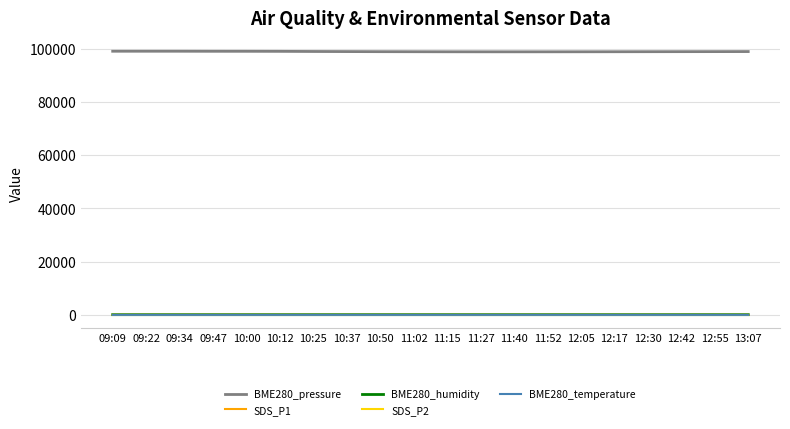

At which label does BME280_humidity first exceed 74?

09:09